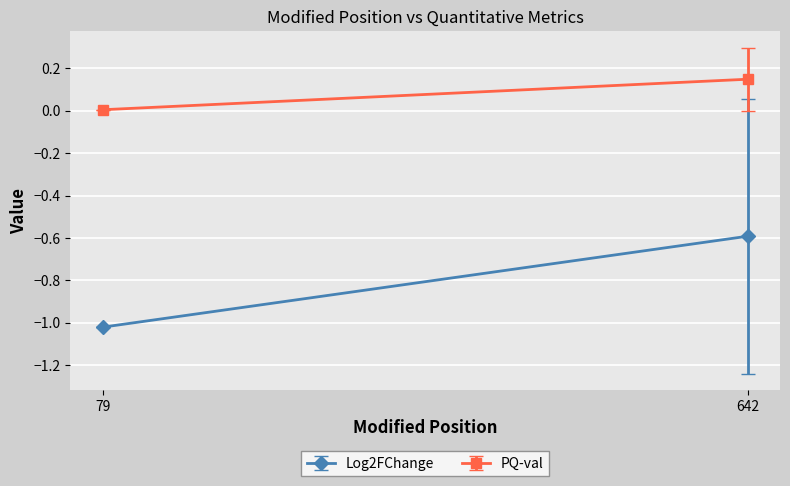

Where is Log2FChange nearest to the value 0?

642